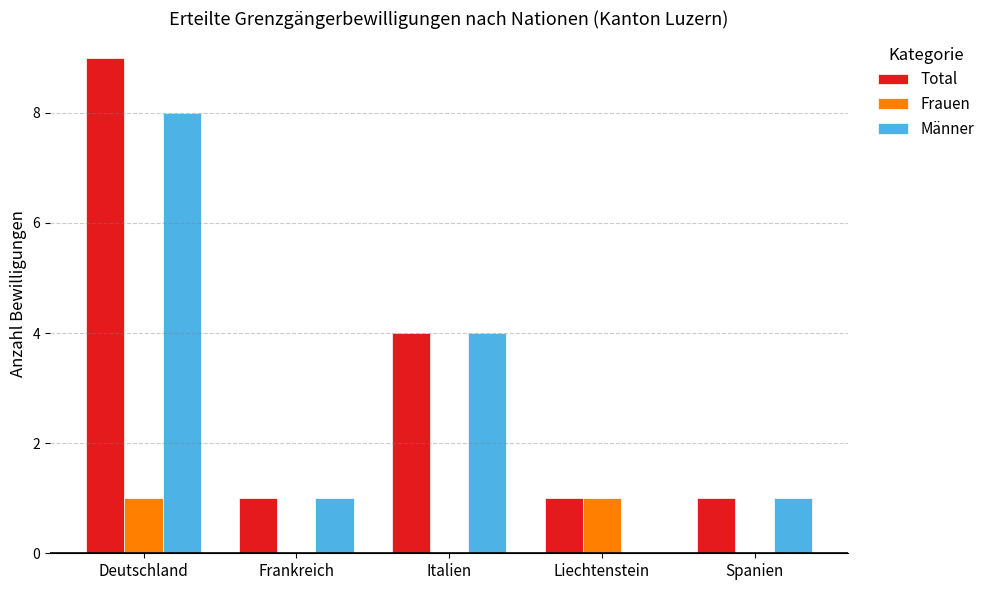

Read the Total value at Italien.

4